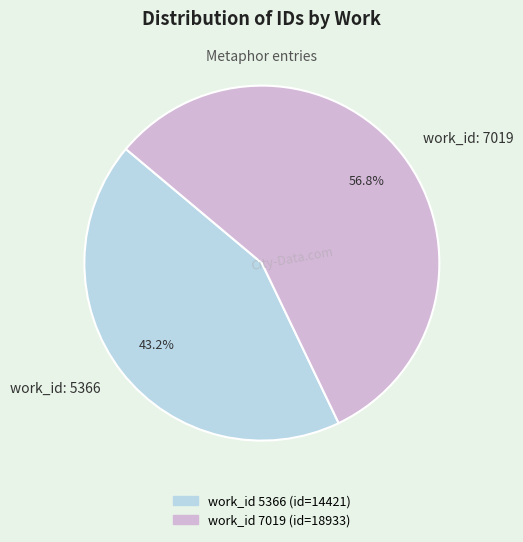

To the nearest percent, what is the average slice percentage?

50%